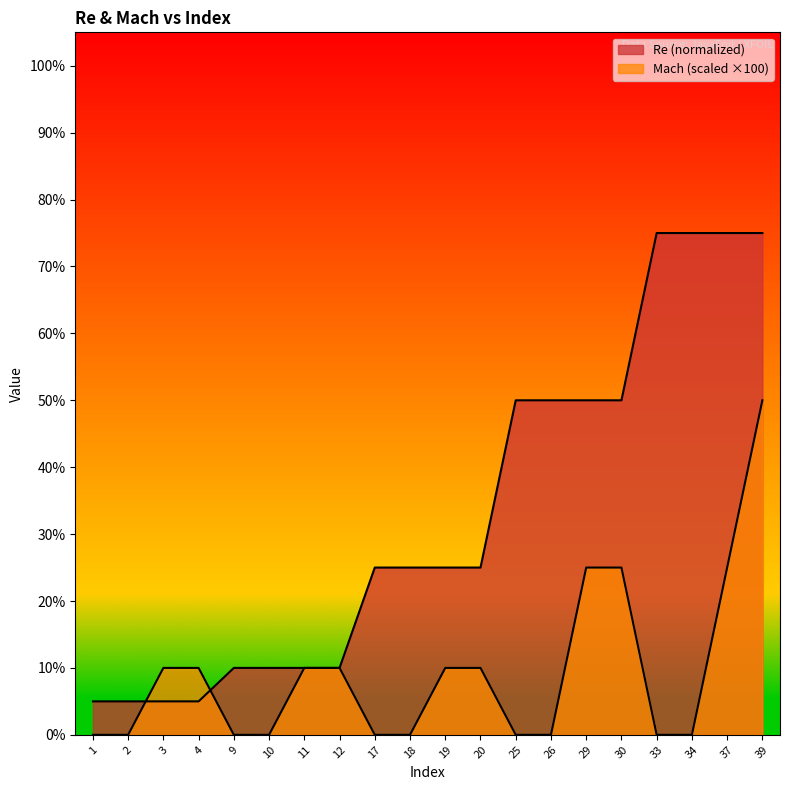

Does the chart have visible grid lines?

No